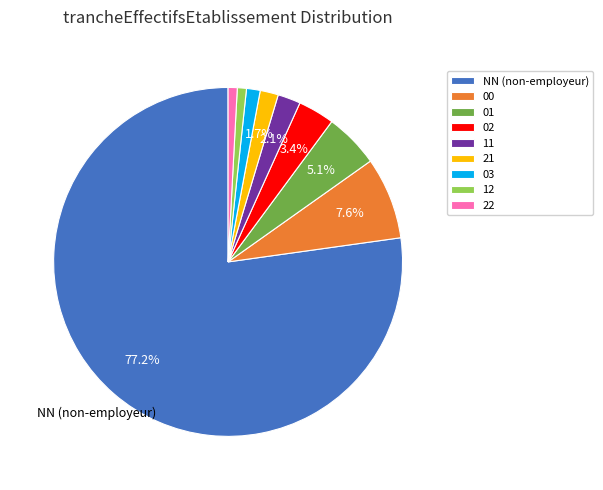

Which category has the biggest portion of the pie?

NN